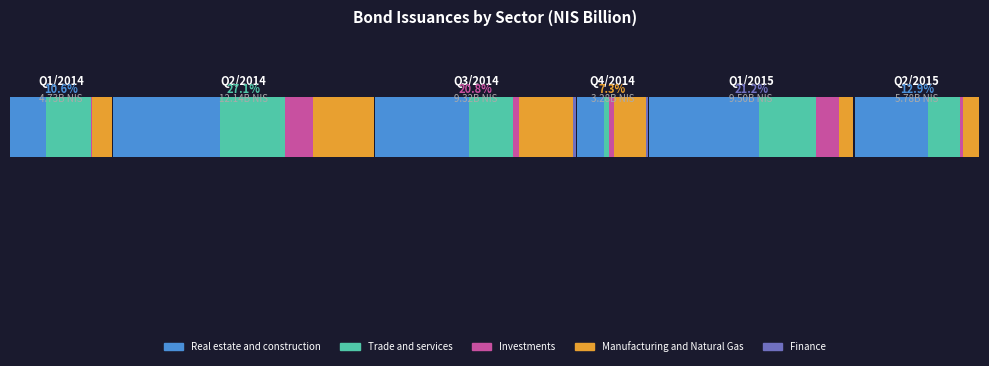

Which series changed the most between Q2/2014 and Q2/2015?

Manufacturing and Natural Gas